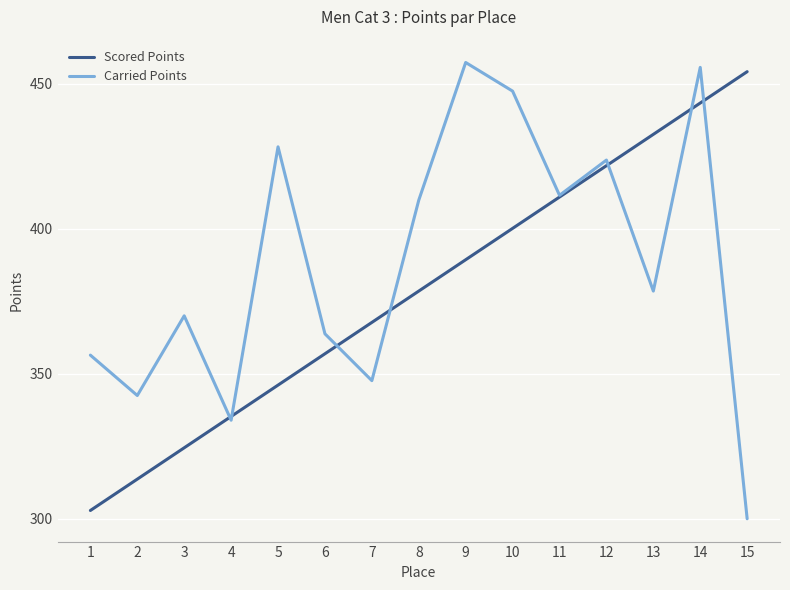

True or false: Carried Points and Scored Points cross at least once.

True